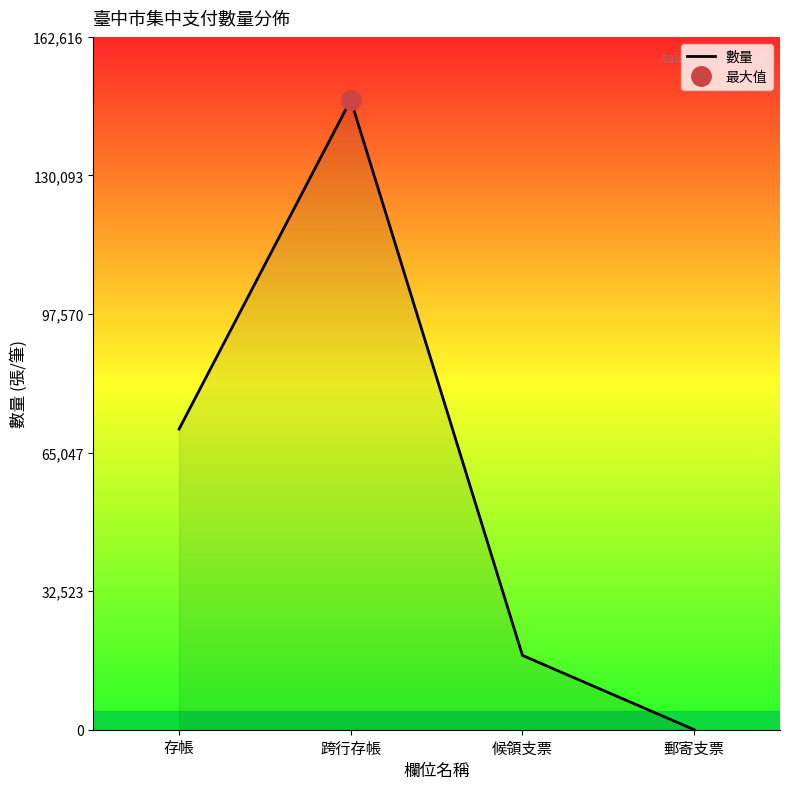

The value at 跨行存帳 is 147833. True or false?

True